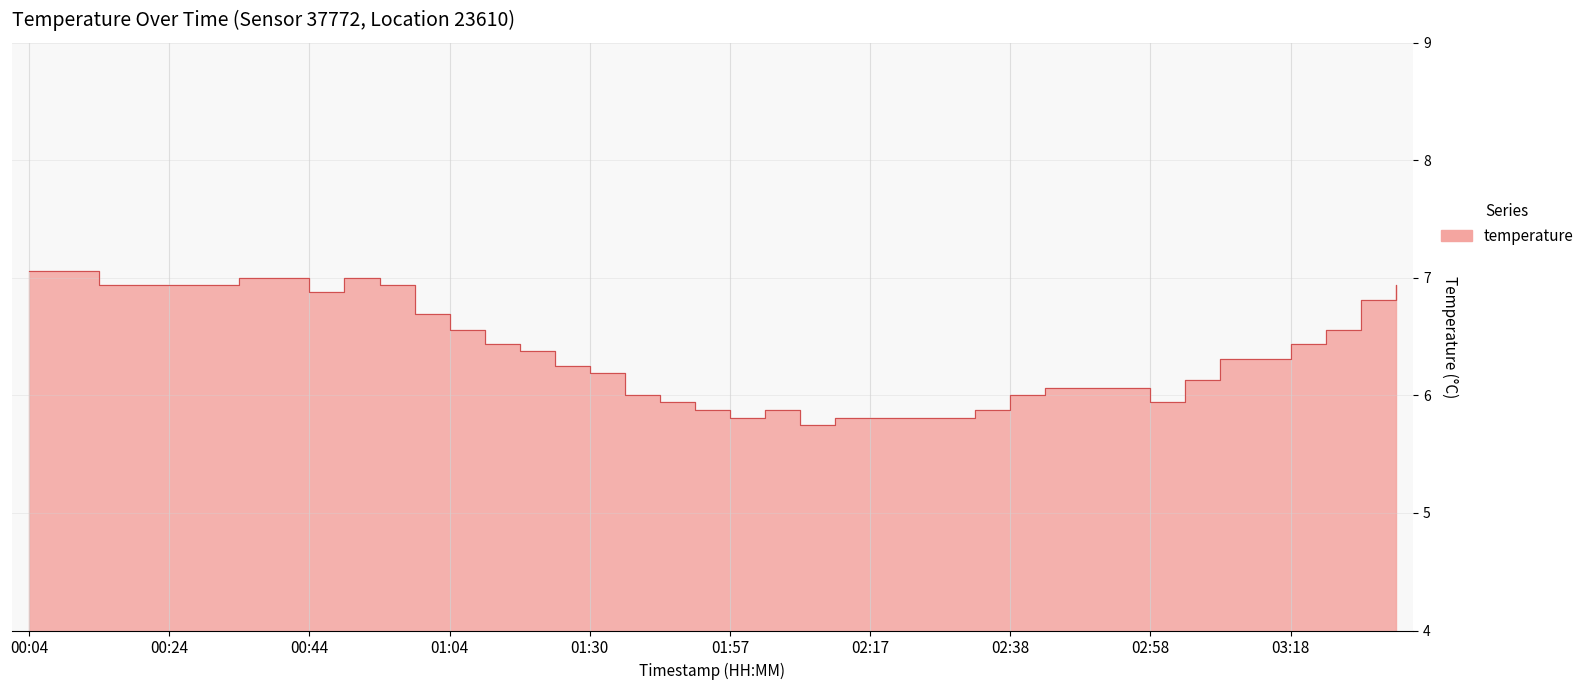

What is the average value?

6.4